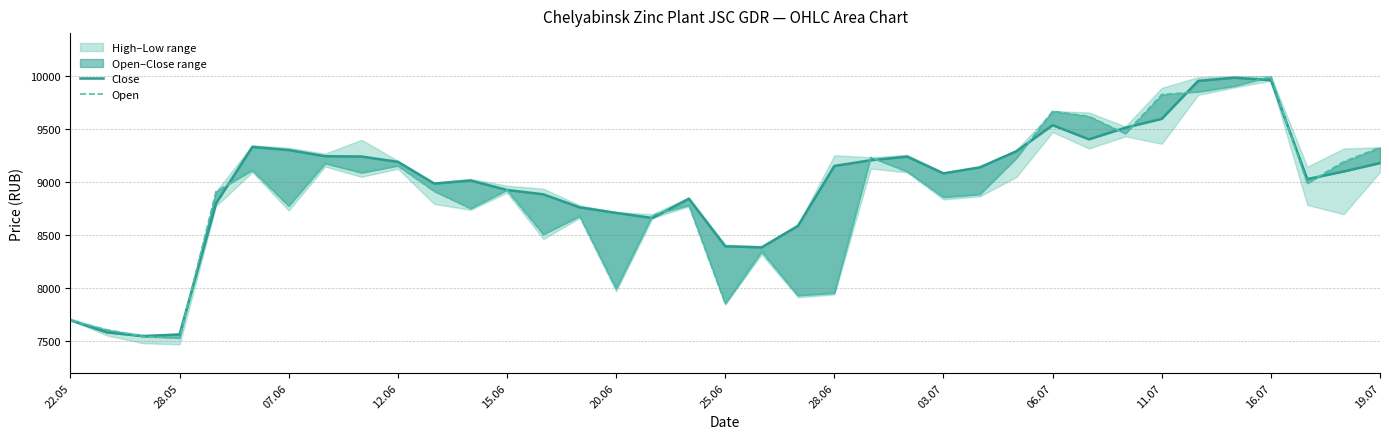

Is the value of Close at 35 greater than the value of Open at 12.06?

Yes